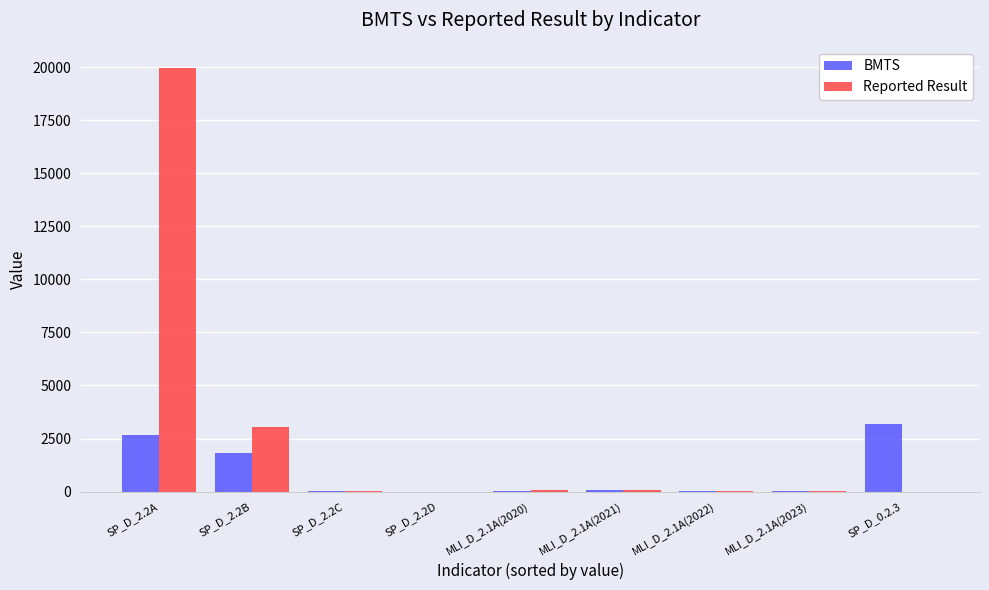

At which category does the chart reach its peak across all series?

SP_D_2.2A